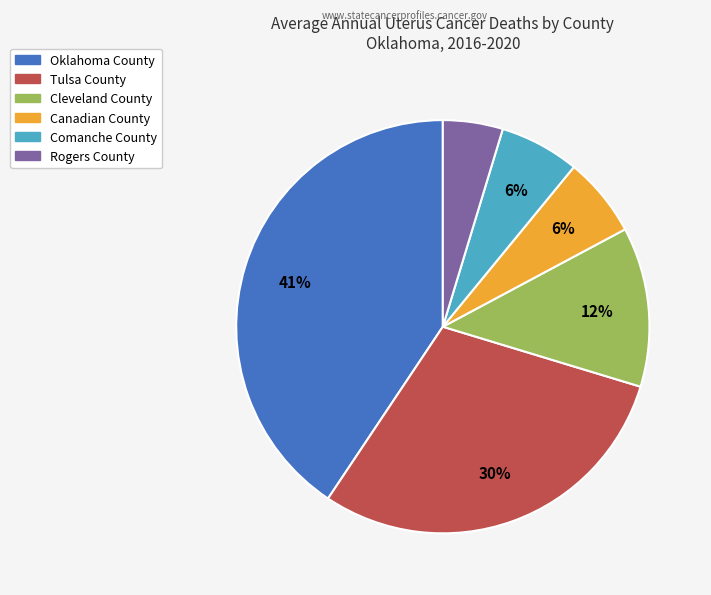

How many segments does this pie chart have?

6